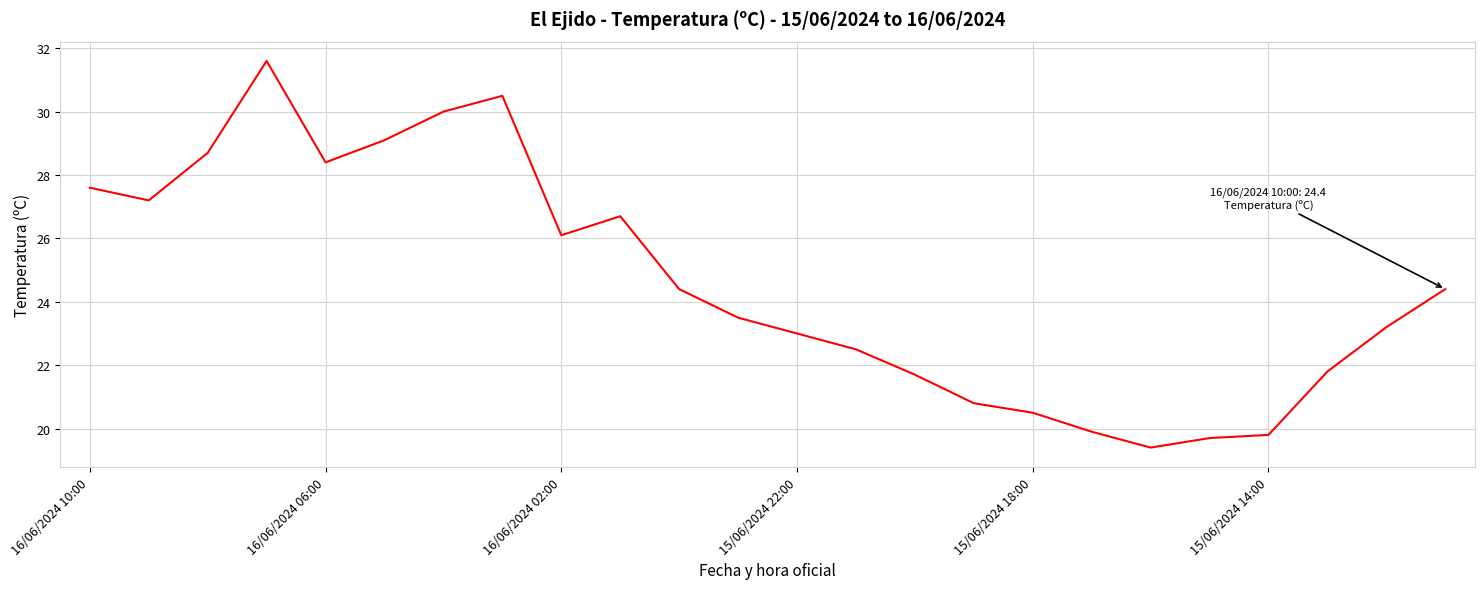

What is the difference between the maximum and minimum values?

12.2